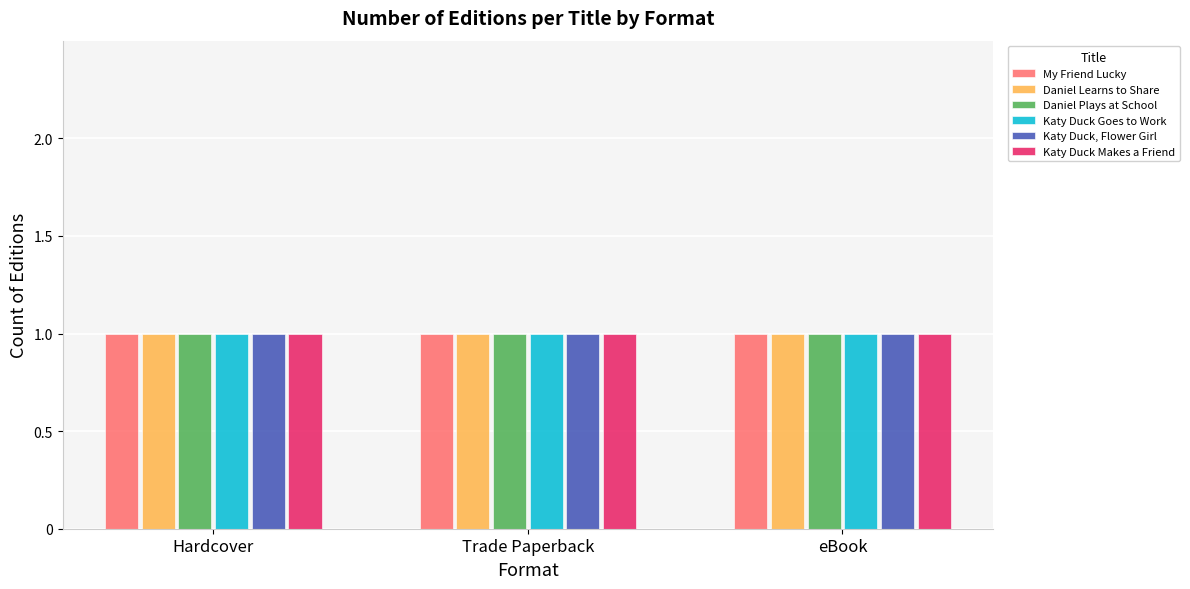

Where is Katy Duck, Flower Girl nearest to the value 406204849?

Hardcover